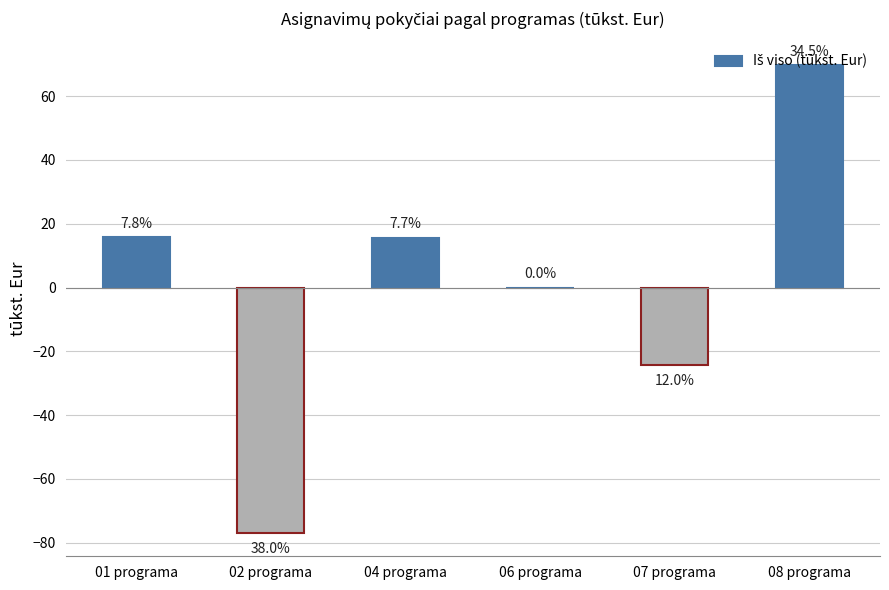

Are the bars horizontal?

No